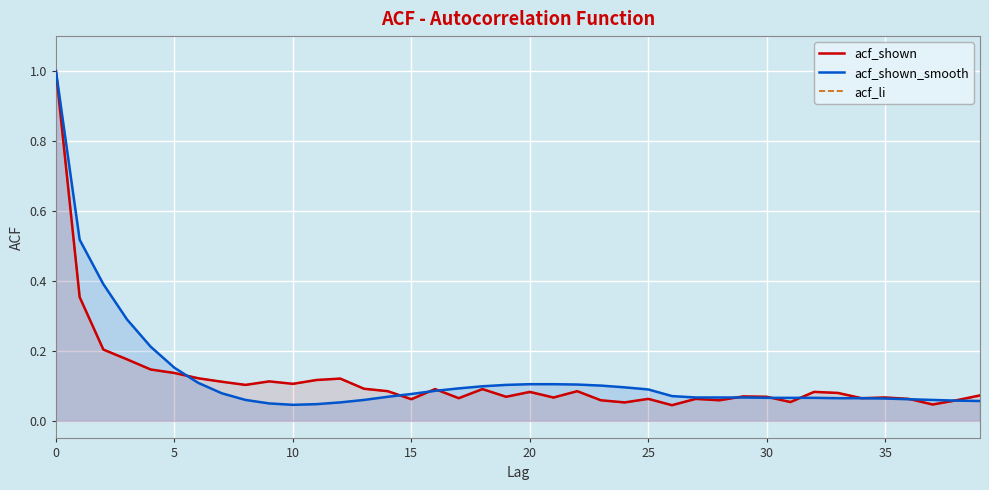

True or false: acf_shown_smooth has more than 1 points higher than both neighbors.

False